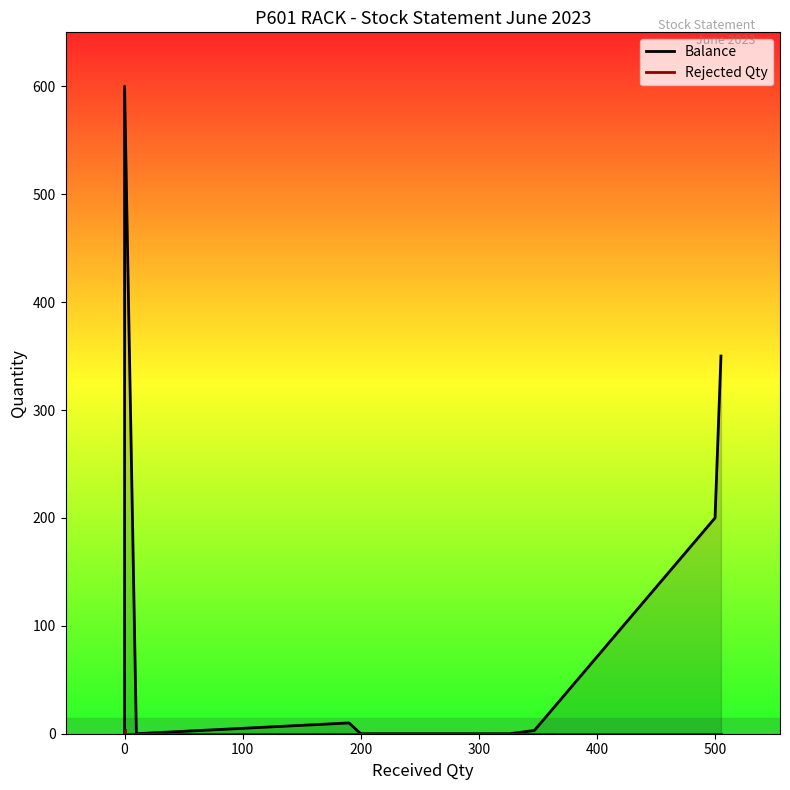

Which series has the largest total across all categories?

Balance